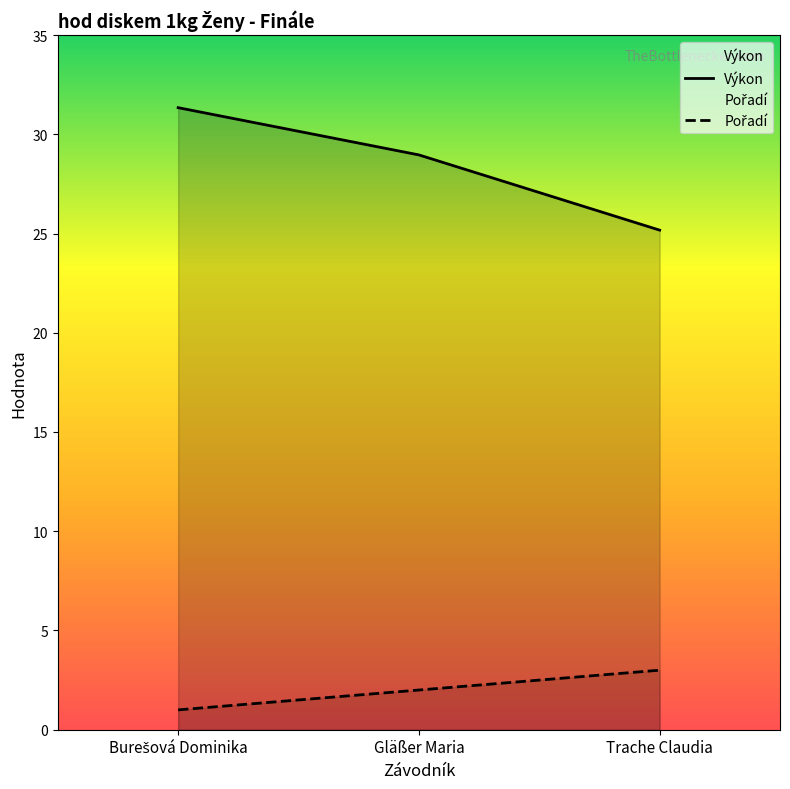

Rank the categories by Pořadí value from highest to lowest.

Trache Claudia, Gläßer Maria, Burešová Dominika